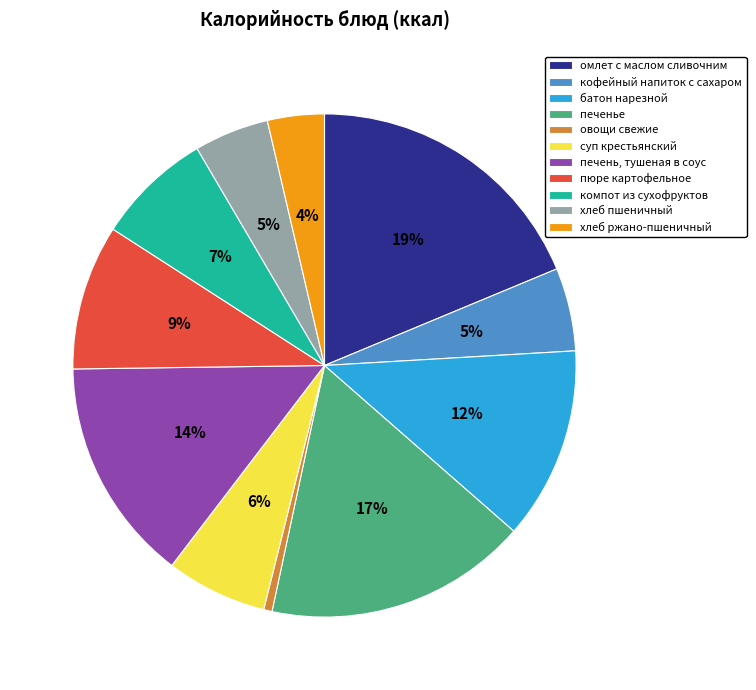

To the nearest percent, what is the combined percentage of печенье and суп крестьянский?

23%